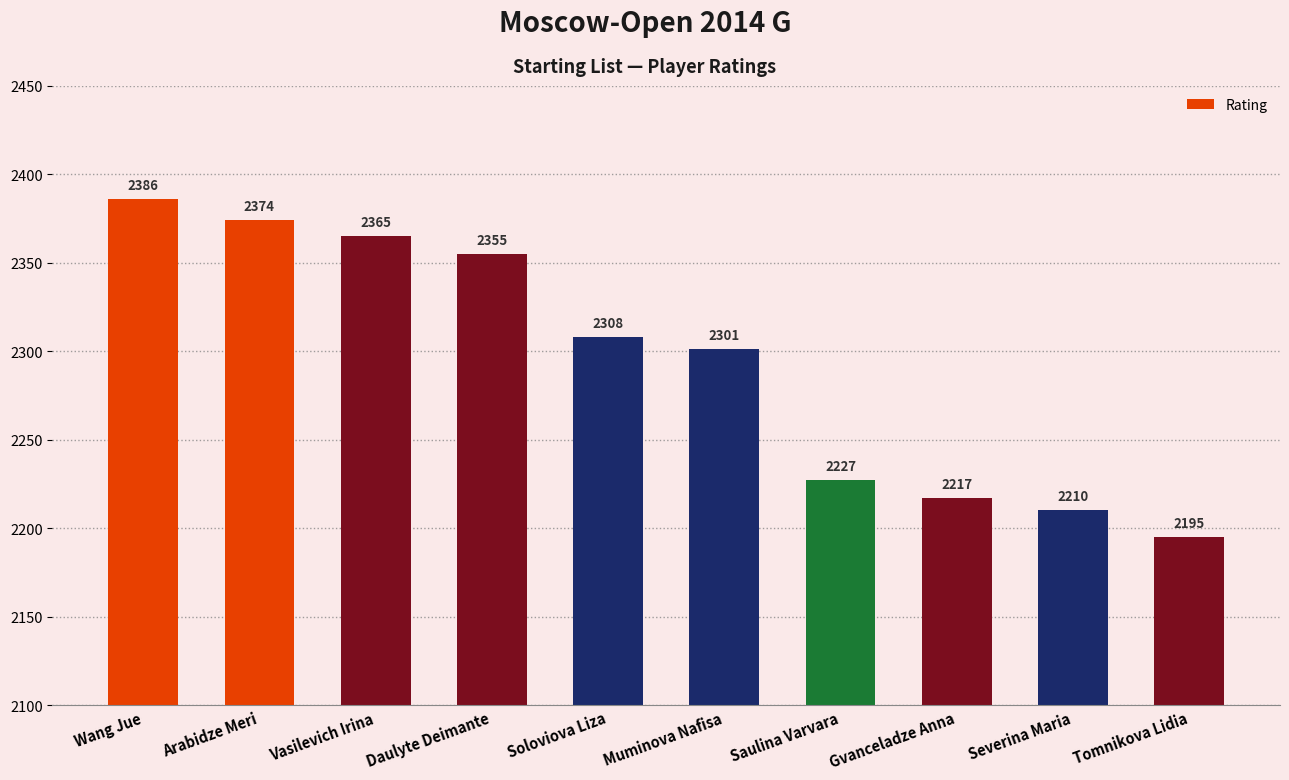

Is it true that the value at Severina Maria is 1493?

False